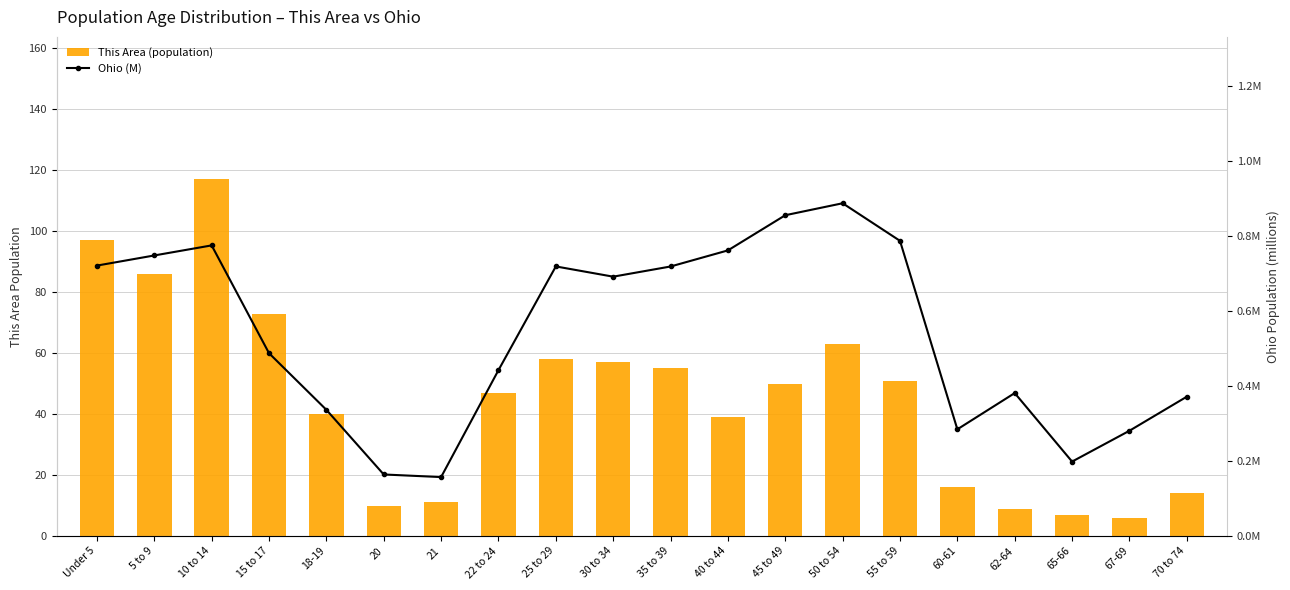

Count the Ohio (M) values in the range 0 to 1.

20